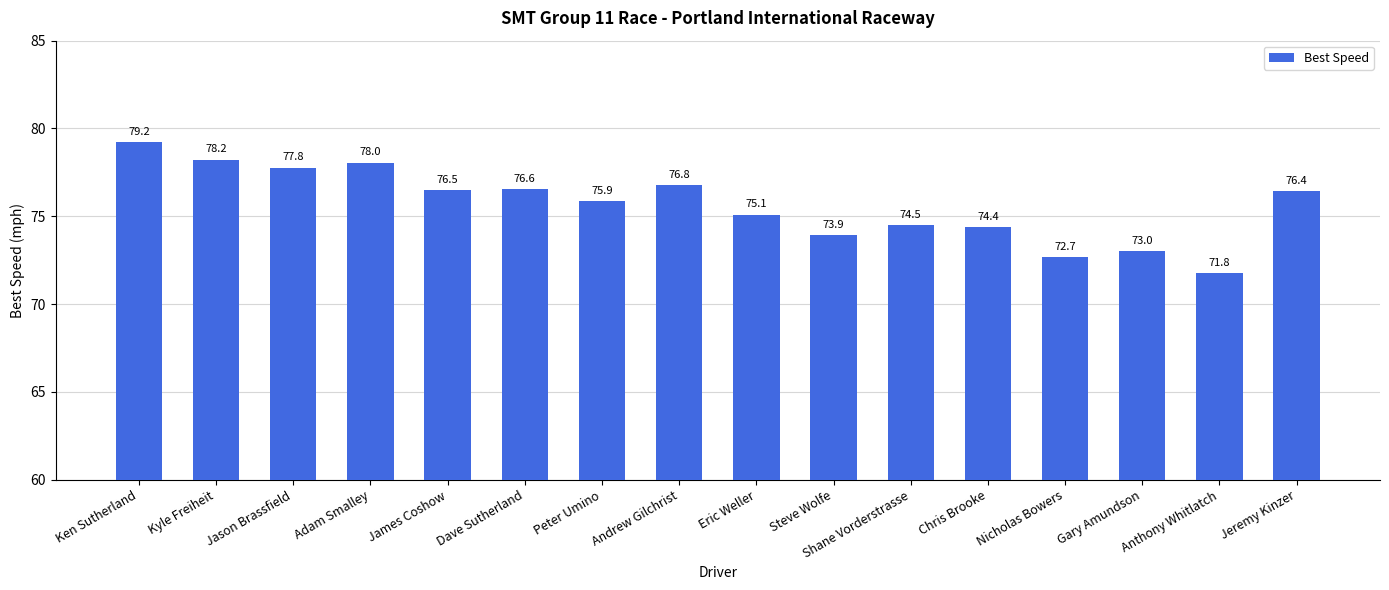

What is the difference between the values at Andrew Gilchrist and Dave Sutherland?

0.2